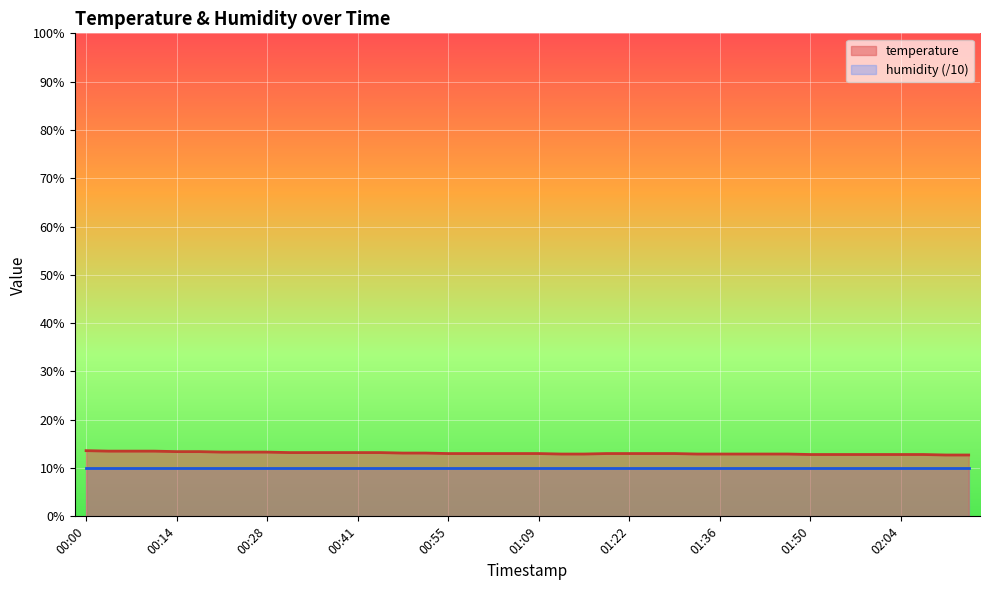

Which category has the lowest value across all series?

02:10